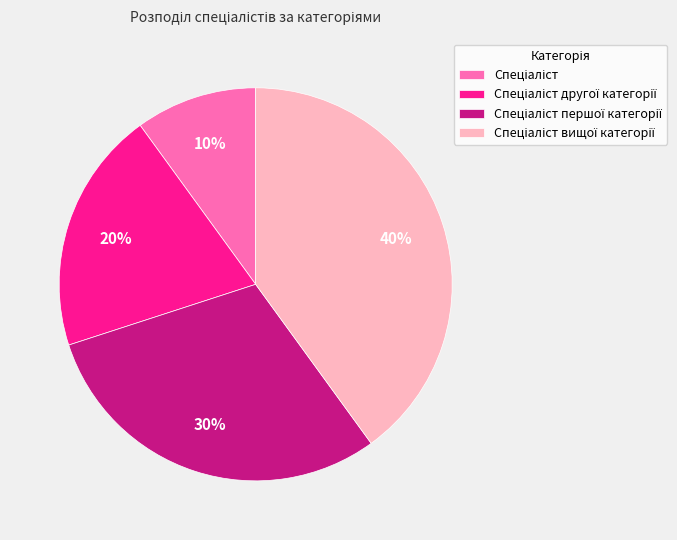

Does any single category account for the majority?

No